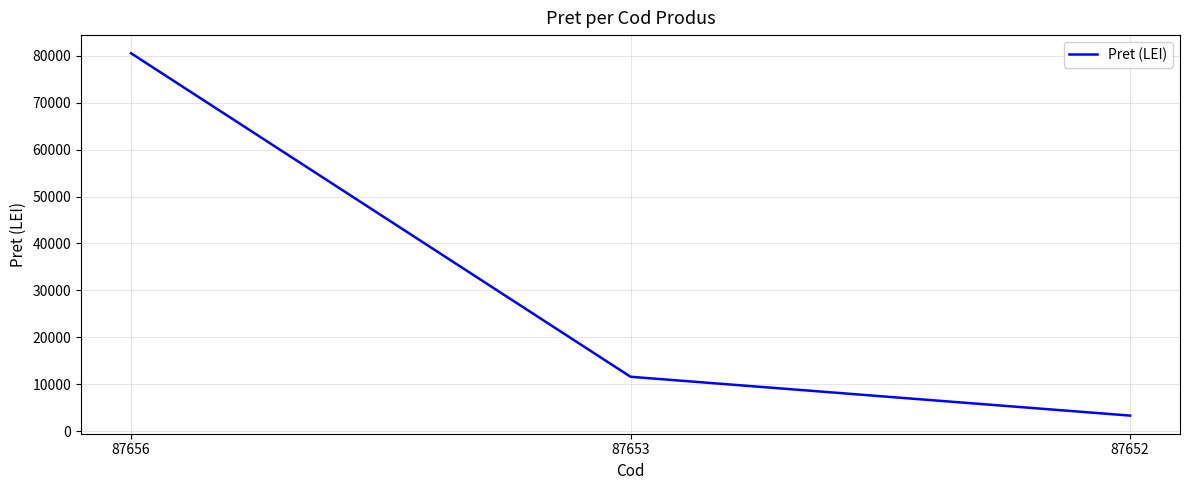

Rank the categories by value from highest to lowest.

87656, 87653, 87652